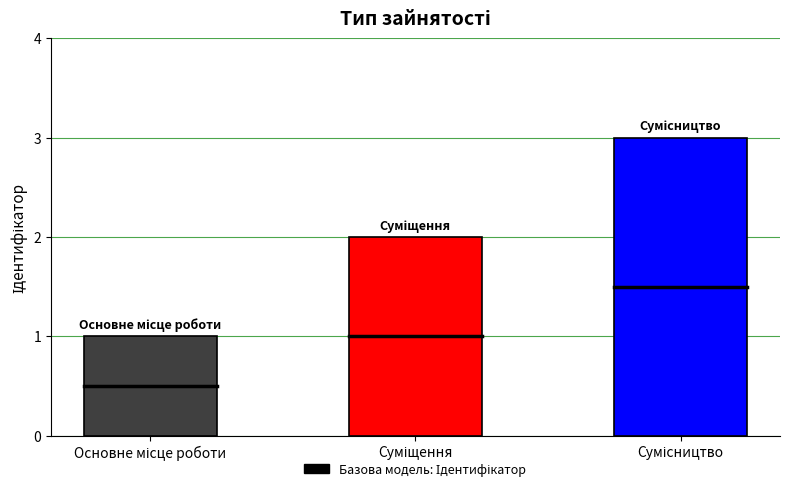

What is the greatest value displayed?

3